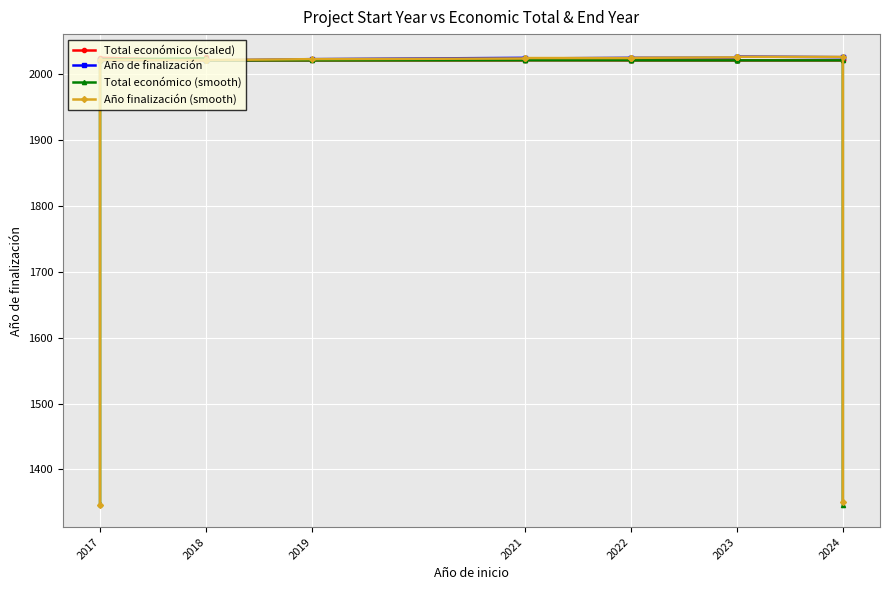

What is the value of the Total económico (smooth) point at the 15th from the left?

2020.1